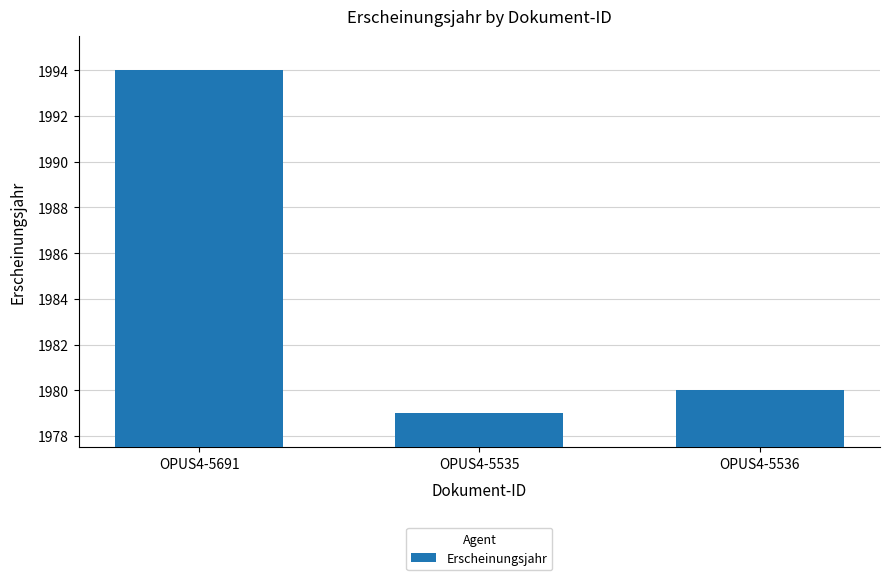

What is the sum of the values at OPUS4-5535 and OPUS4-5691?

3973